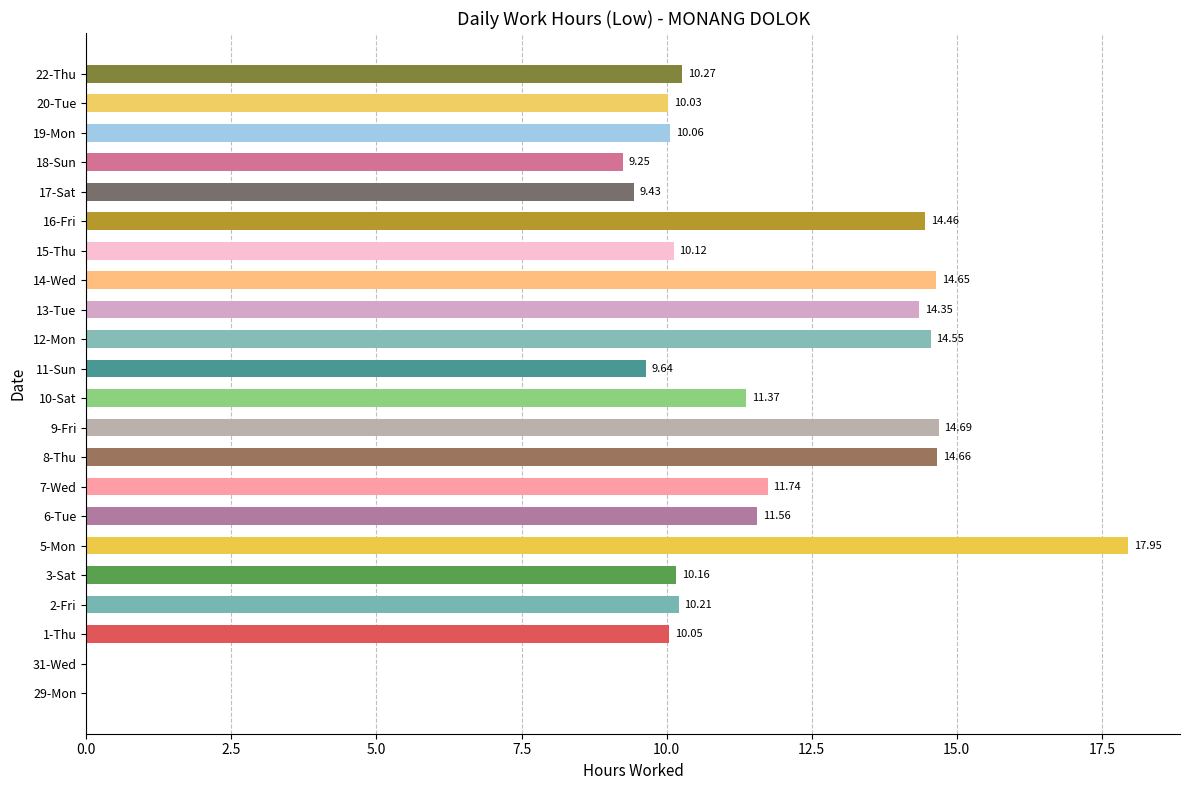

What is the sum of all values?

239.2